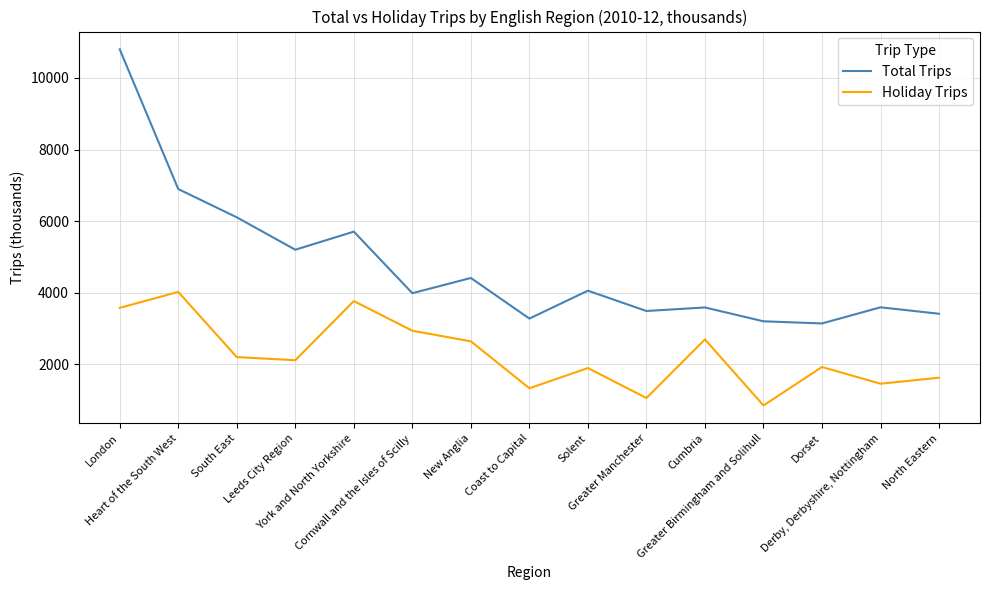

Does the chart have visible grid lines?

Yes